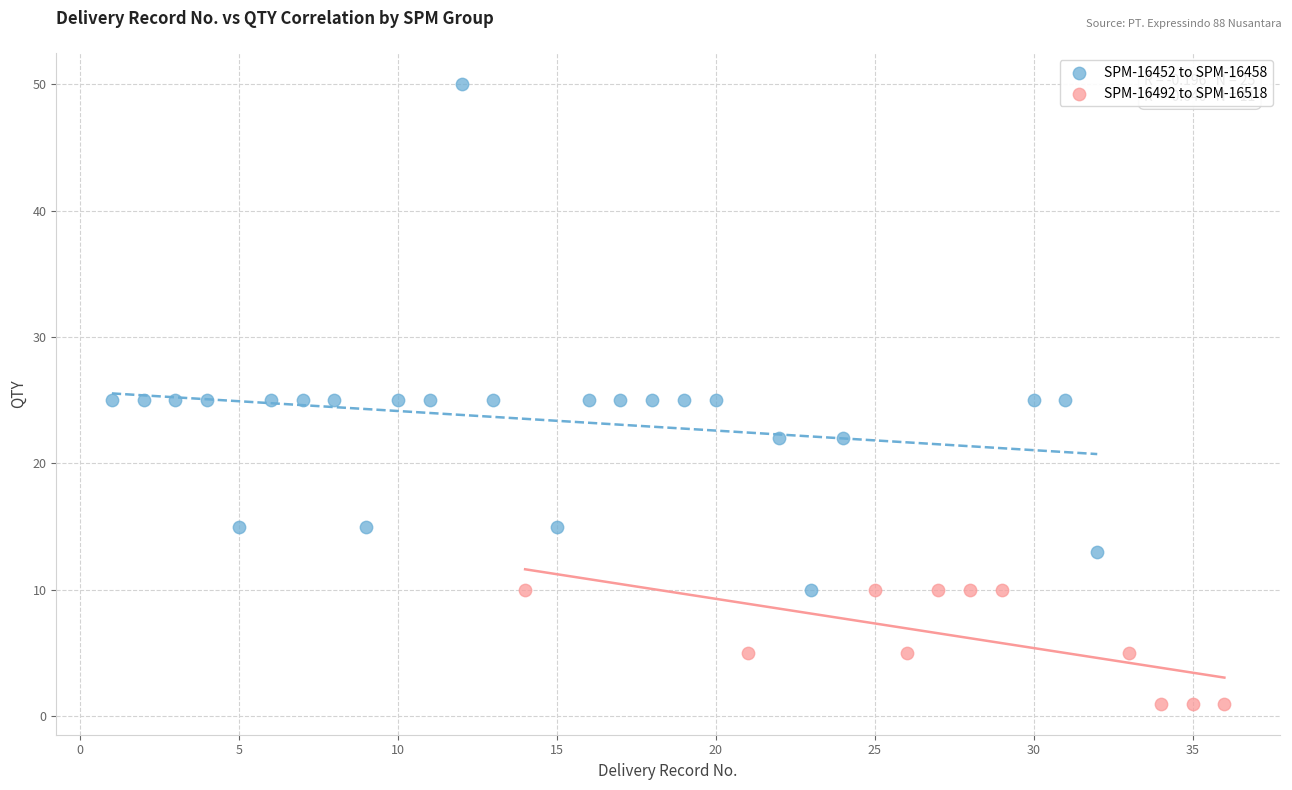

Which series has the largest Y range (max minus min)?

SPM-16452 to SPM-16458